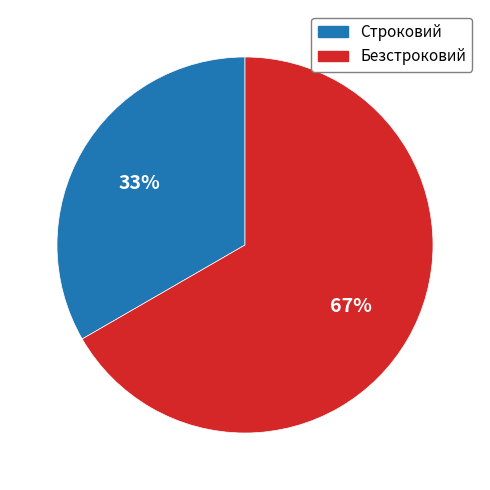

Between Безстроковий and Строковий, which is larger?

Безстроковий